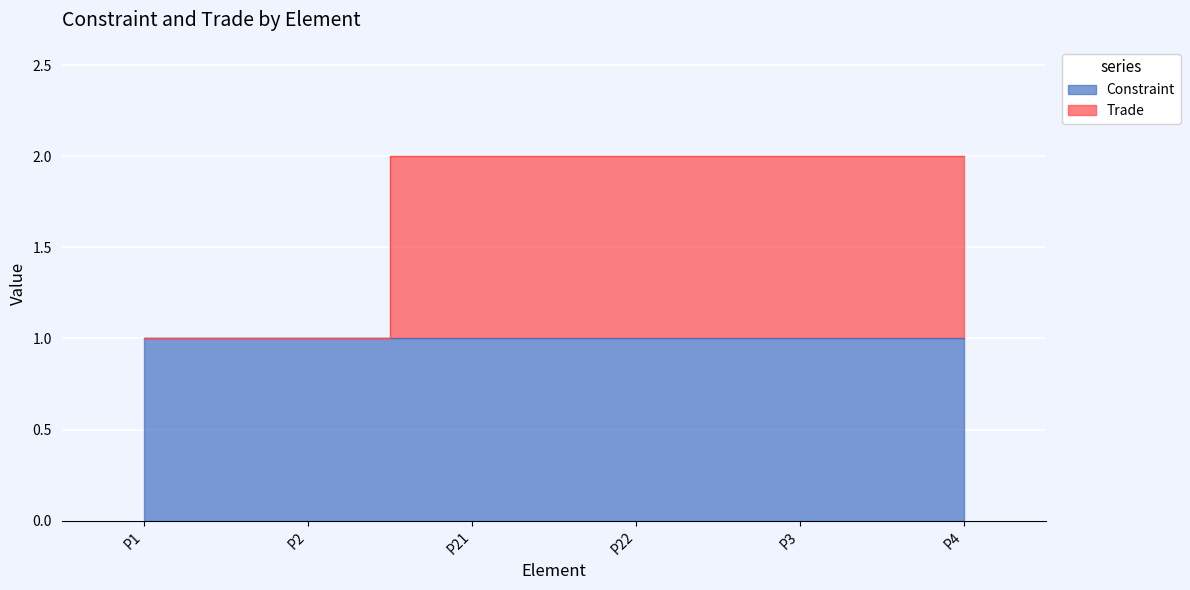

What is the change in value from P2 to P4?

+1